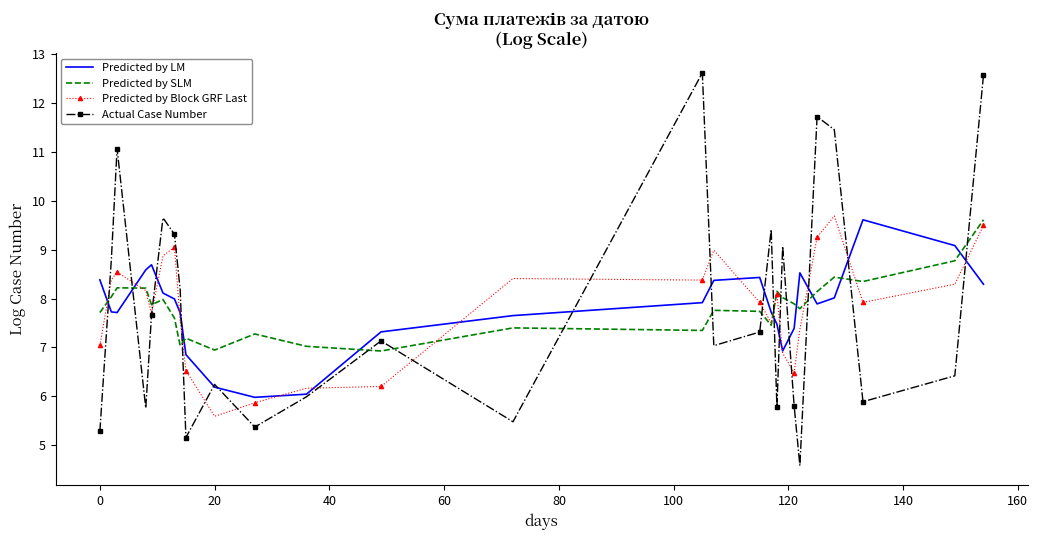

What are all the series names shown in the legend?

Predicted by LM, Predicted by SLM, Predicted by Block GRF Last, Actual Case Number